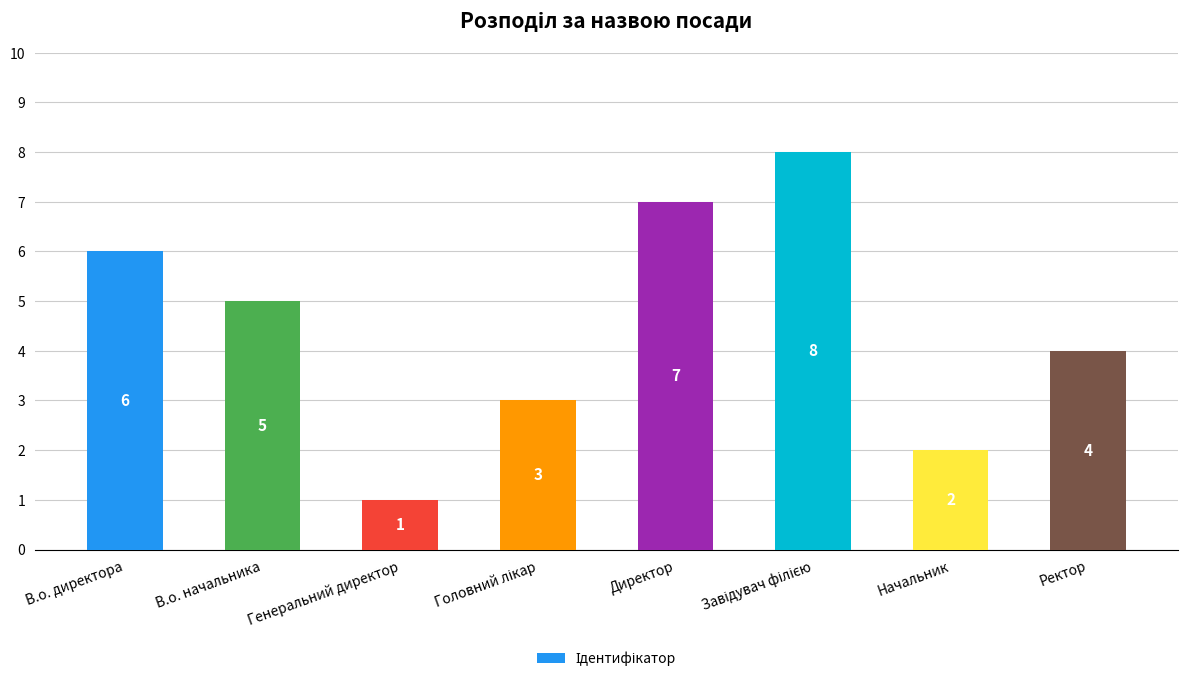

What is the difference between the second highest and minimum values?

6